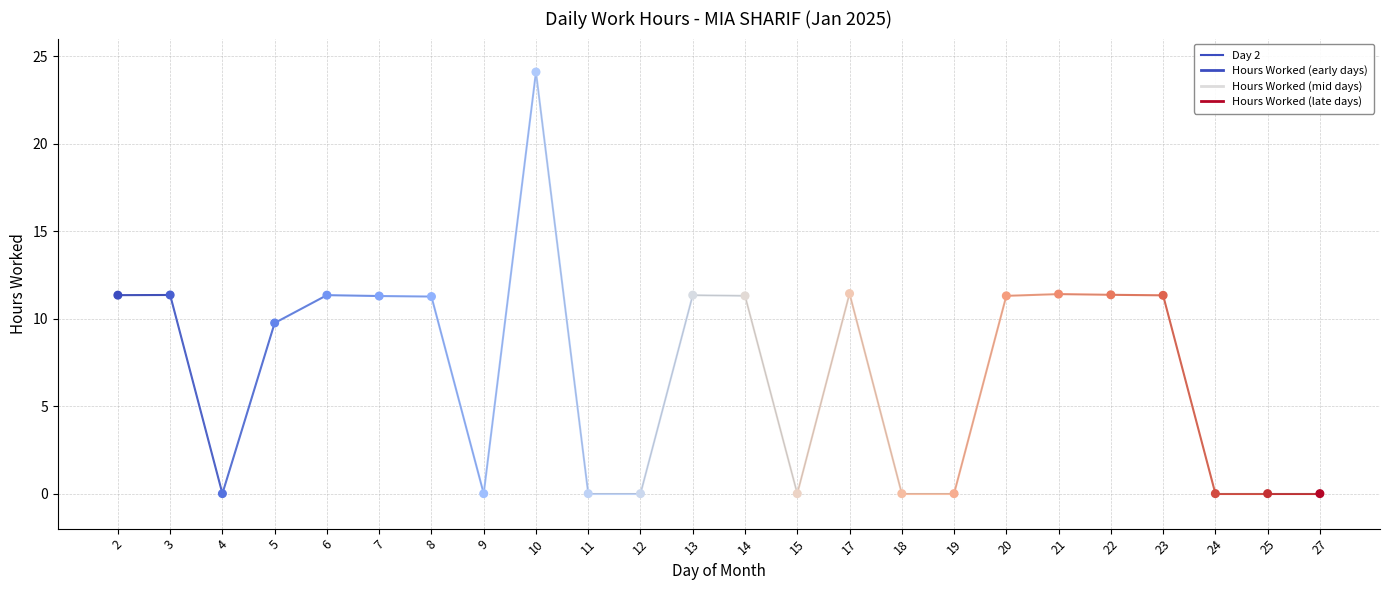

What is the ratio of the value at 3 to the value at 2?

1.0